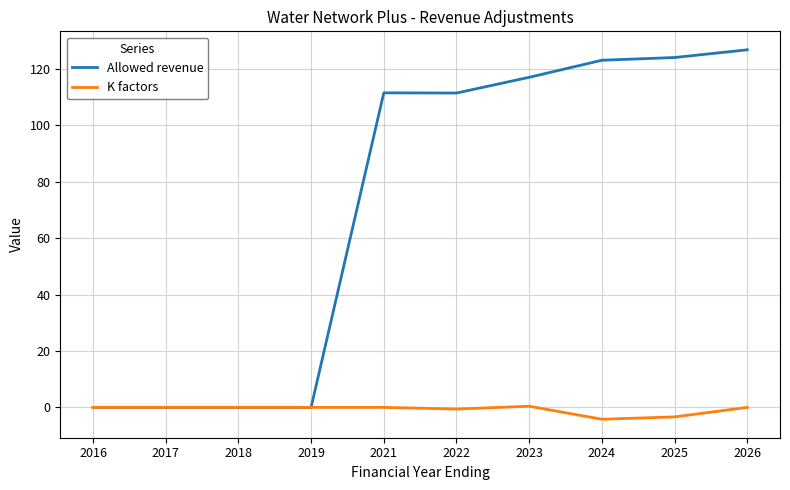

Which series has the largest range (max minus min)?

Allowed revenue